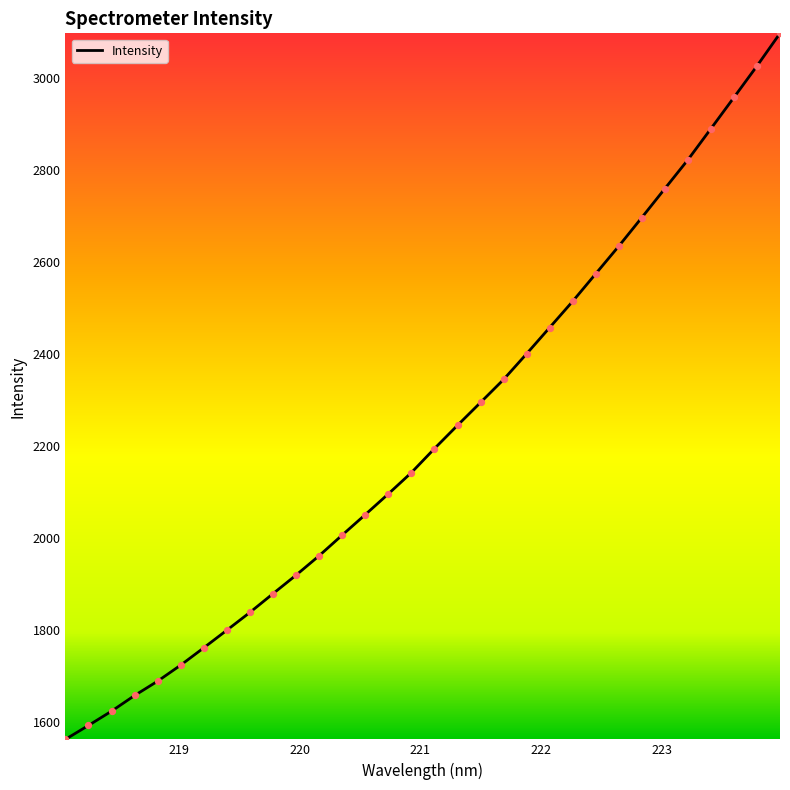

What is the greatest value displayed?

3097.3